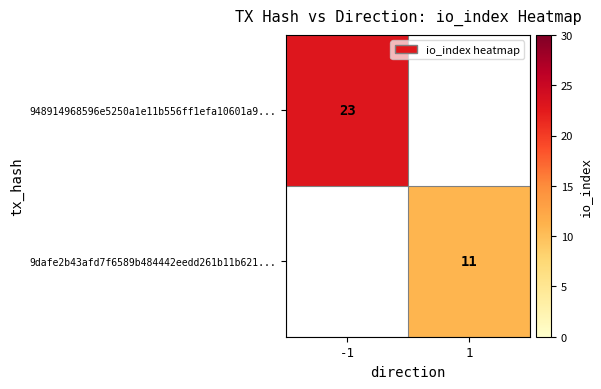

Is it true that 9dafe2b43afd7f6589b484442eedd261b11b621... equals 6 at 1?

False